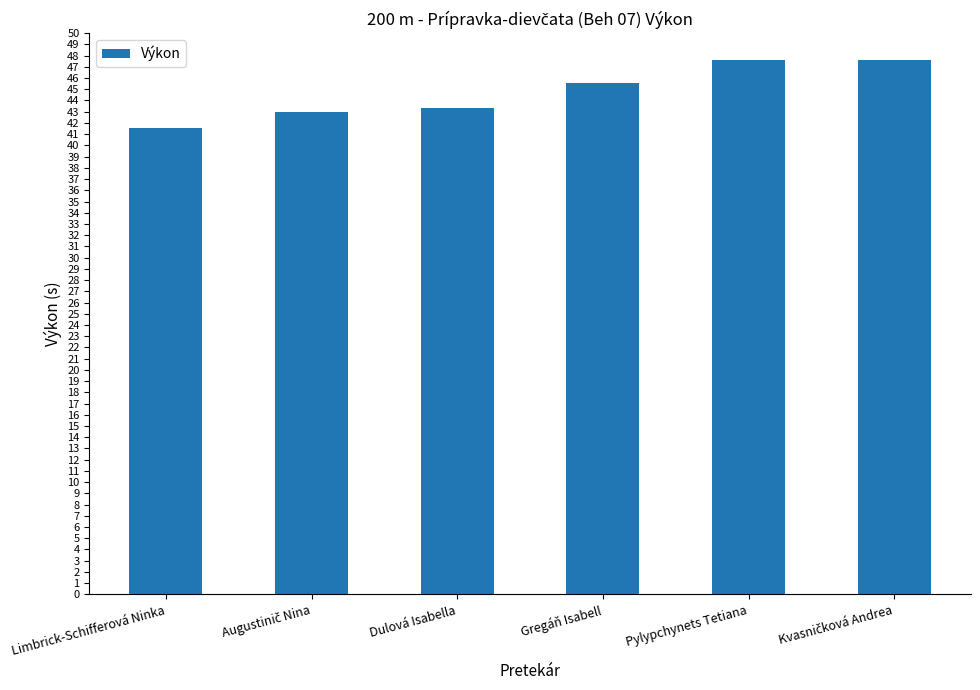

What value does the data have at Gregáň Isabell?

45.6